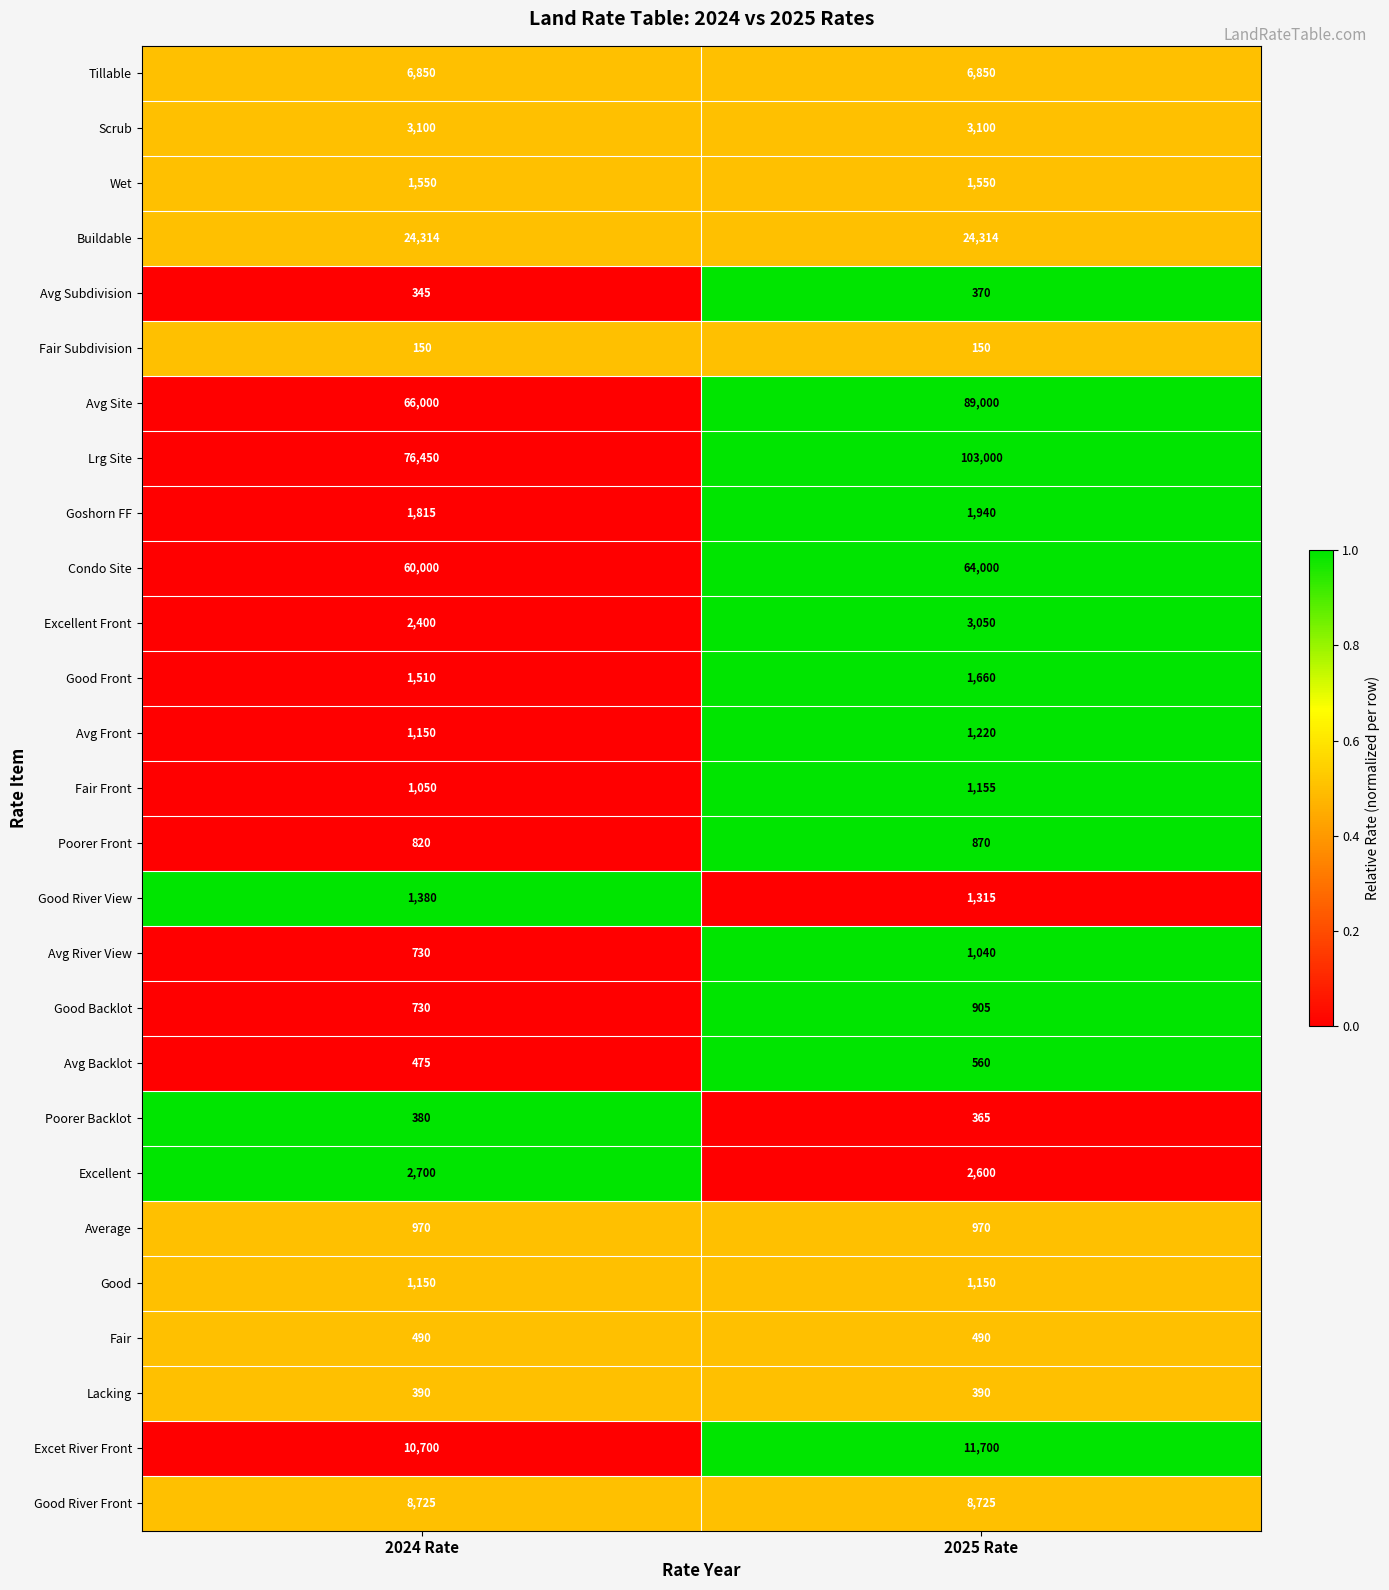

At which category is the sum across all series the highest?

2025 Rate